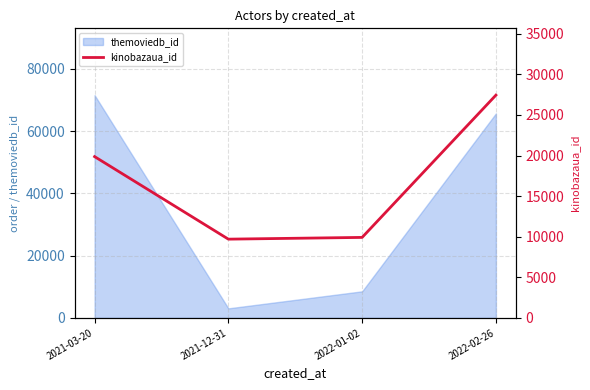

At which category does themoviedb_id reach its first local valley?

2021-12-31